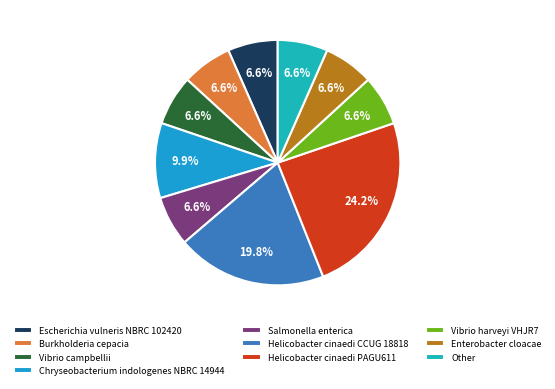

What percentage do Vibrio campbellii and Other together represent?

13.2%